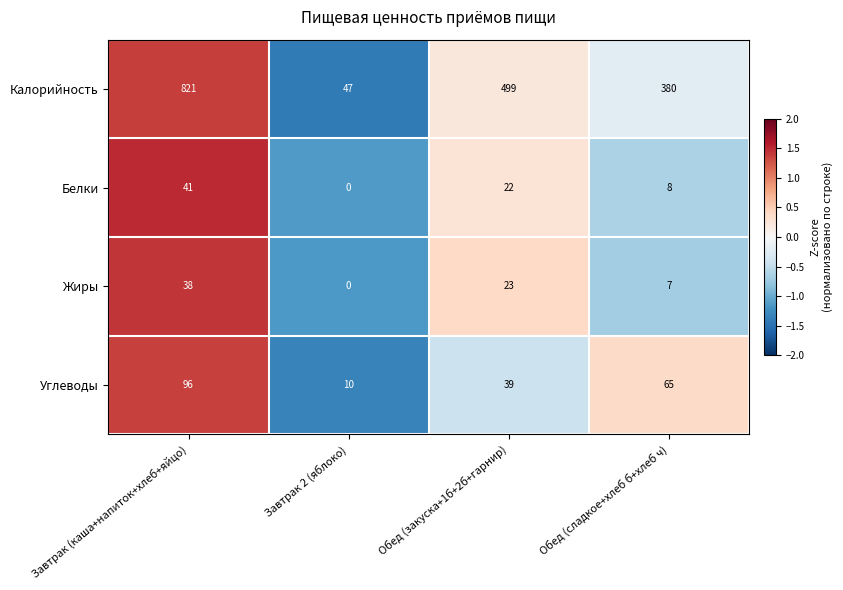

Where does the Углеводы series first go above 65?

Завтрак (каша+напиток+хлеб+яйцо)